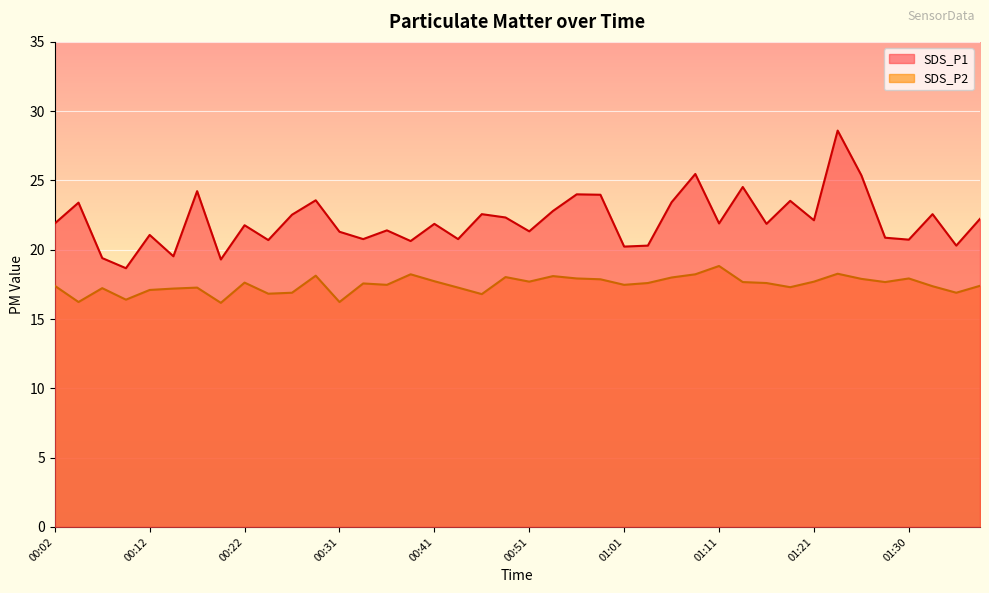

Where is SDS_P1 nearest to the value 23?

00:53